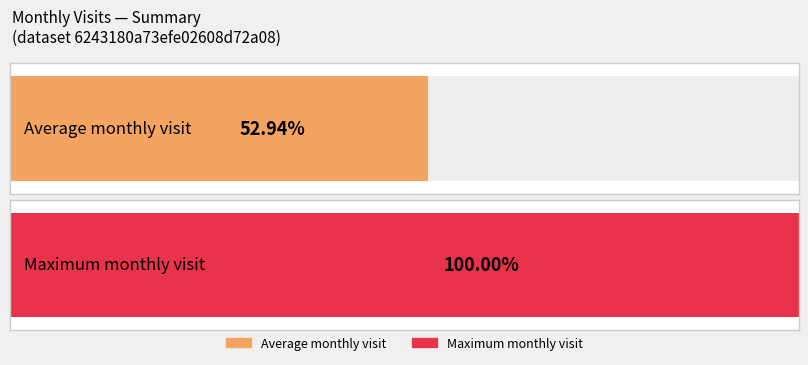

The chart shows a value of 44 at 2022-09. True or false?

False